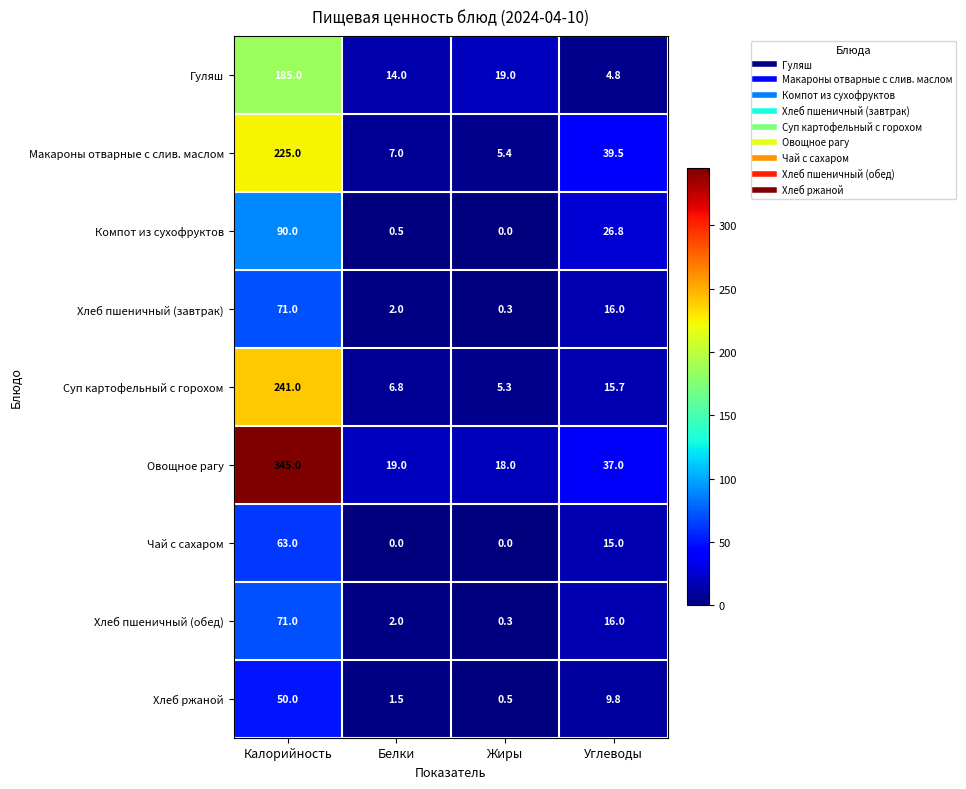

True or false: Чай с сахаром has a value of 0.0 at Белки.

True